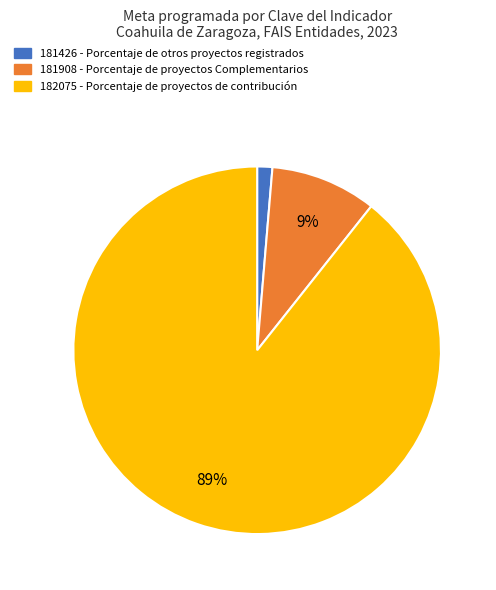

Which has a higher value, 181908 or 182075?

182075